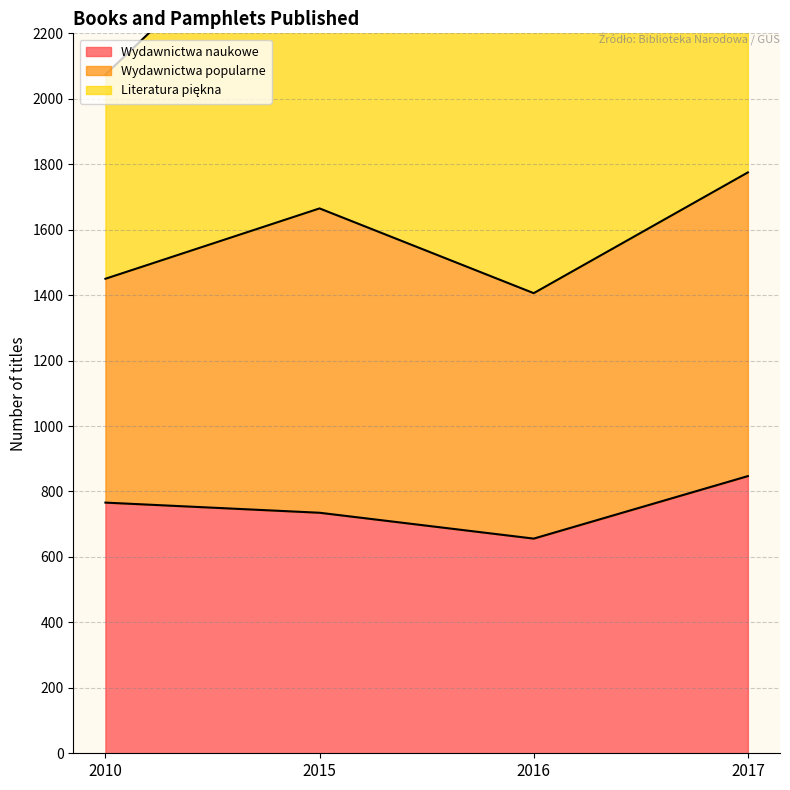

Which series has the largest total across all categories?

Wydawnictwa popularne